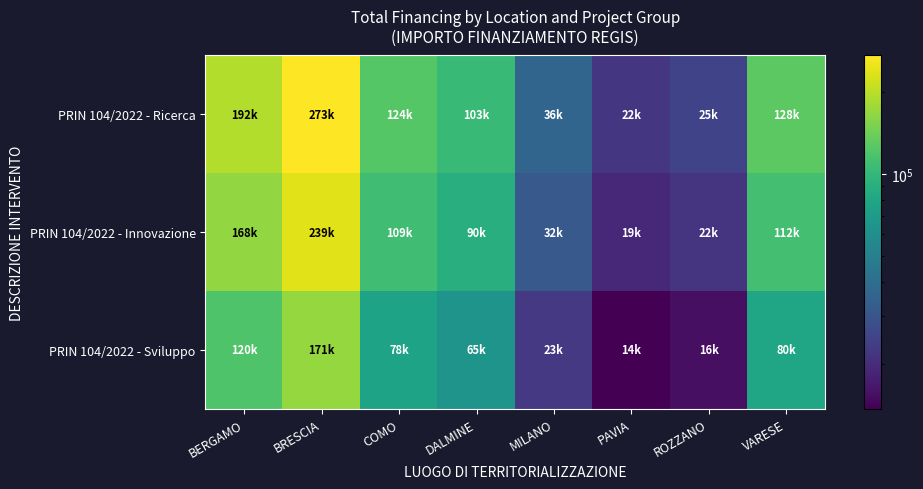

Reading left to right, extract all data points from this chart.

PRIN 104/2022 - Ricerca: BERGAMO=192315.6	BRESCIA=273001.0	COMO=124454.8	DALMINE=103354.7	MILANO=36107.4	PAVIA=21831.0	ROZZANO=24825.0	VARESE=127628.1
PRIN 104/2022 - Innovazione: BERGAMO=168276.1	BRESCIA=238875.9	COMO=108897.9	DALMINE=90435.3	MILANO=31594.0	PAVIA=19102.2	ROZZANO=21721.9	VARESE=111674.5
PRIN 104/2022 - Sviluppo: BERGAMO=120197.2	BRESCIA=170625.6	COMO=77784.2	DALMINE=64596.7	MILANO=22567.2	PAVIA=13644.4	ROZZANO=15515.6	VARESE=79767.5